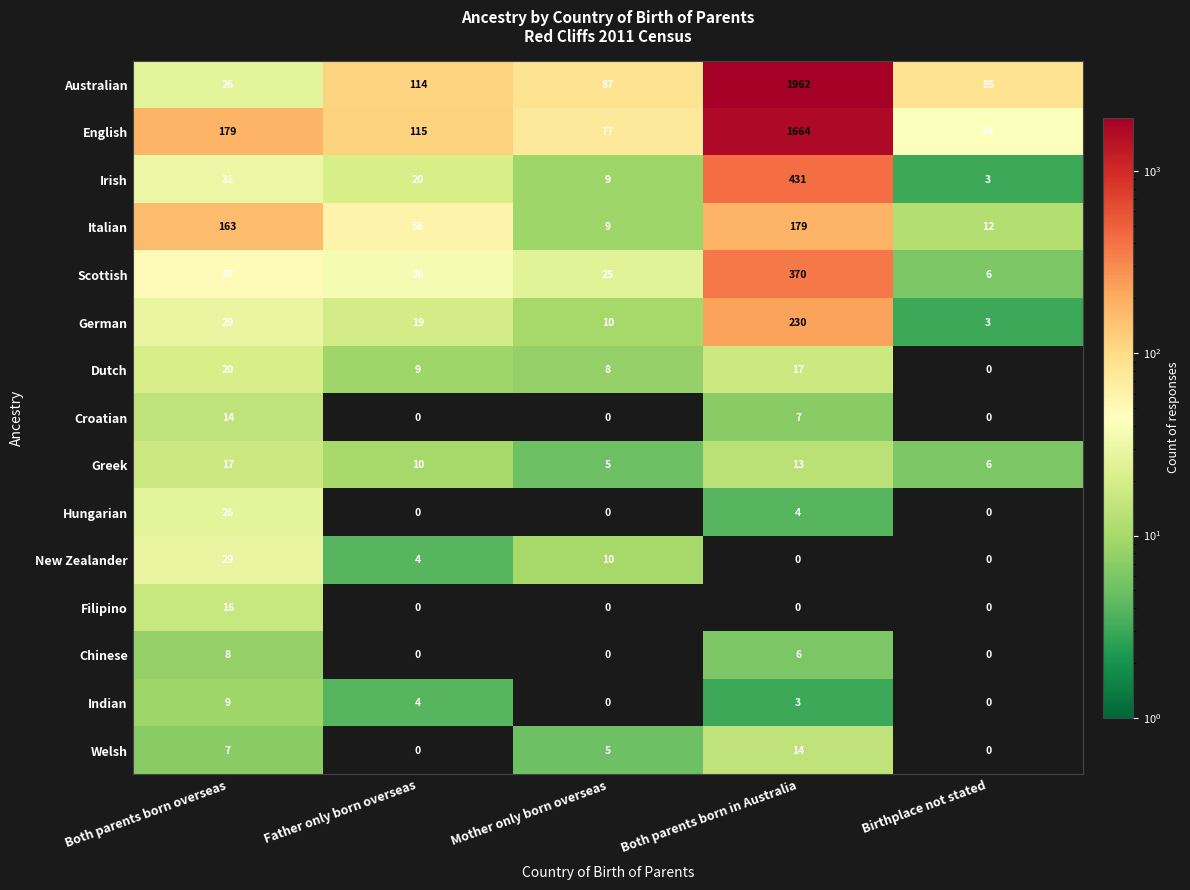

Rank the categories by Italian value from lowest to highest.

Mother only born overseas, Birthplace not stated, Father only born overseas, Both parents born overseas, Both parents born in Australia